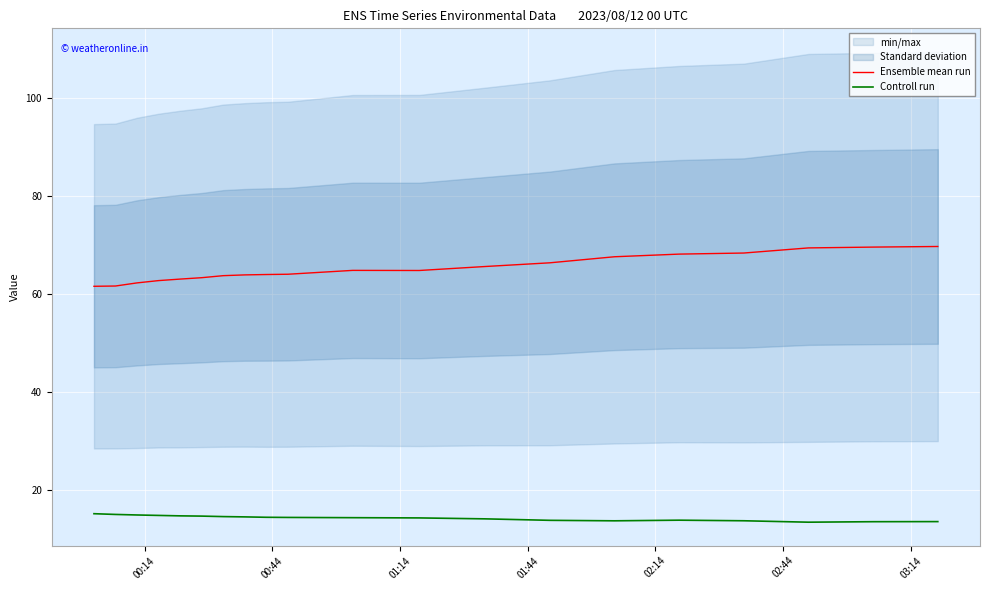

What is the highest value of the Controll run series?

15.2